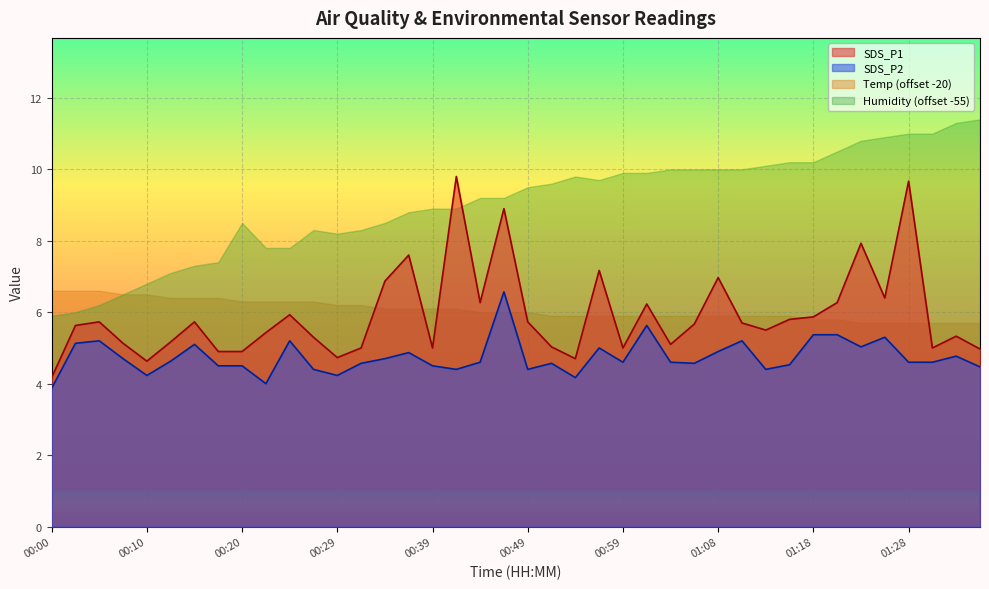

What position from the left is 01:11?

30